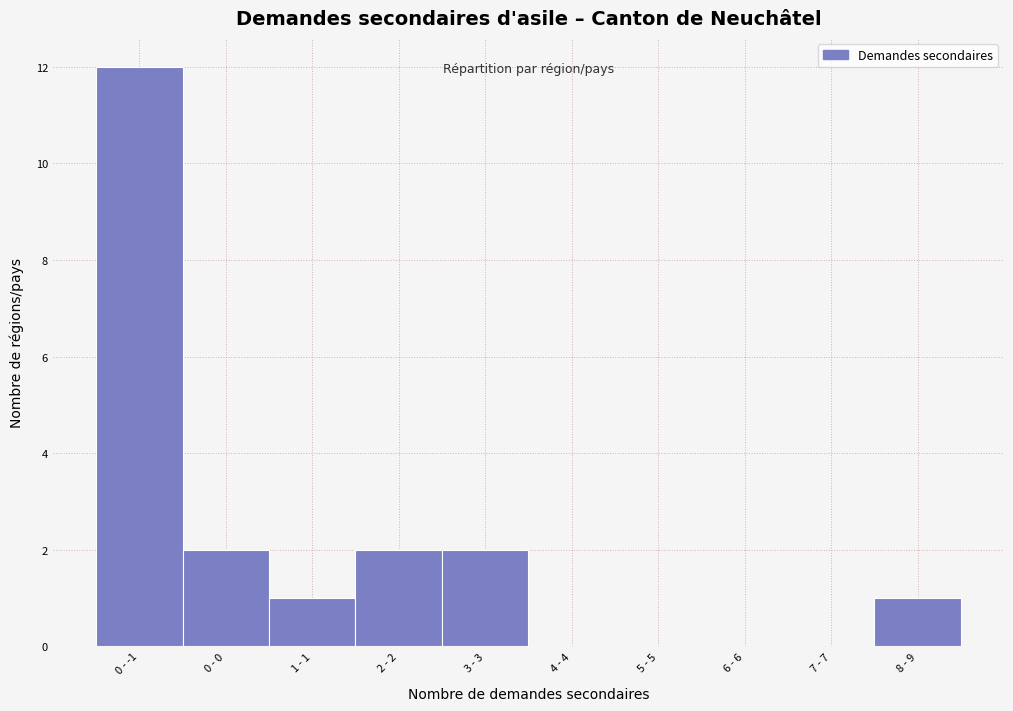

Reading left to right, extract all data points from this chart.

0 - -1=12	0 - 0=2	1 - 1=1	2 - 2=2	3 - 3=2	4 - 4=0	5 - 5=0	6 - 6=0	7 - 7=0	8 - 9=1